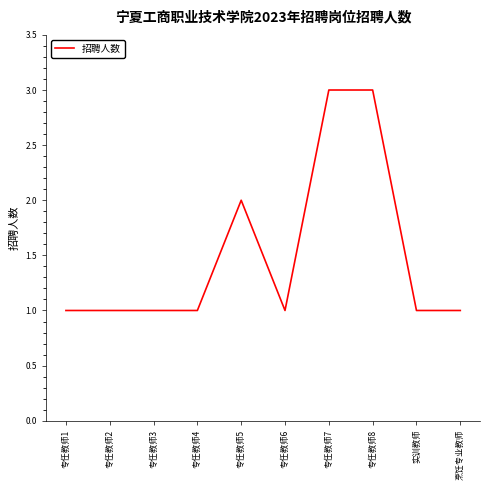

How many lines are shown in the chart?

1